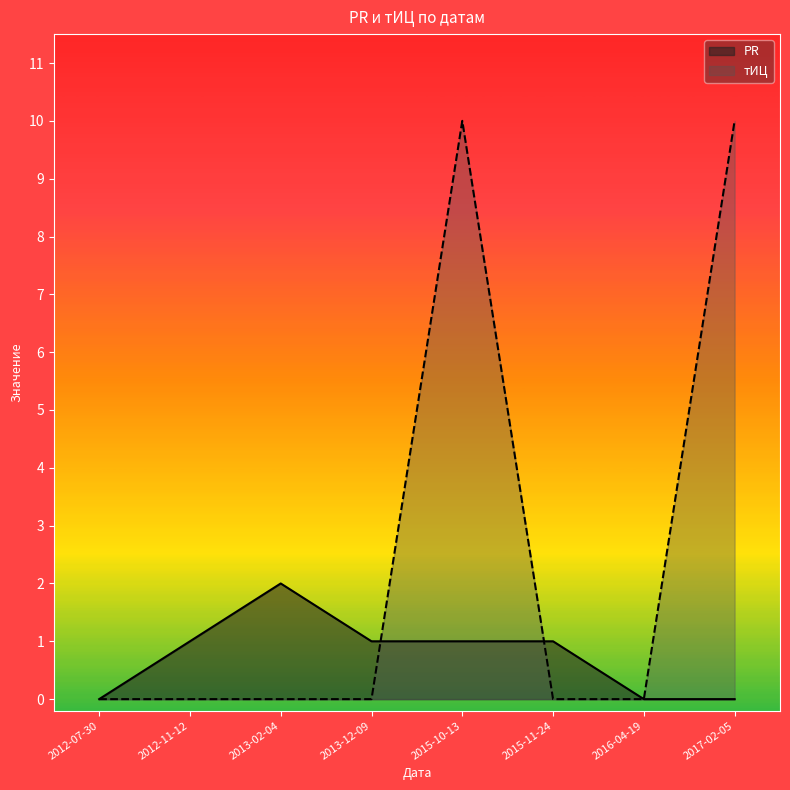

How many тИЦ values are between 0 and 10?

8